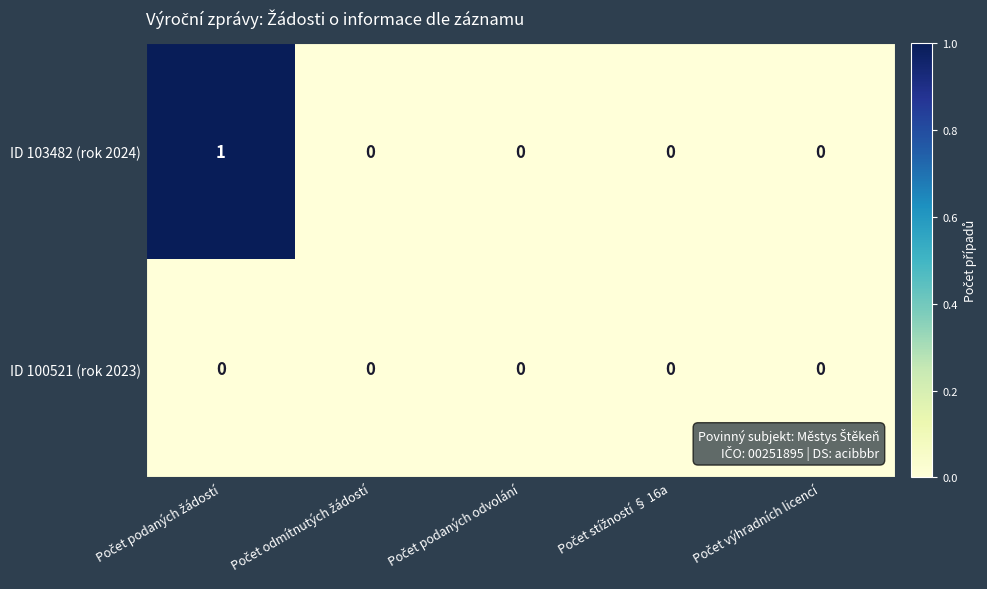

List the series in order of their peak value, lowest first.

ID 100521 (rok 2023), ID 103482 (rok 2024)